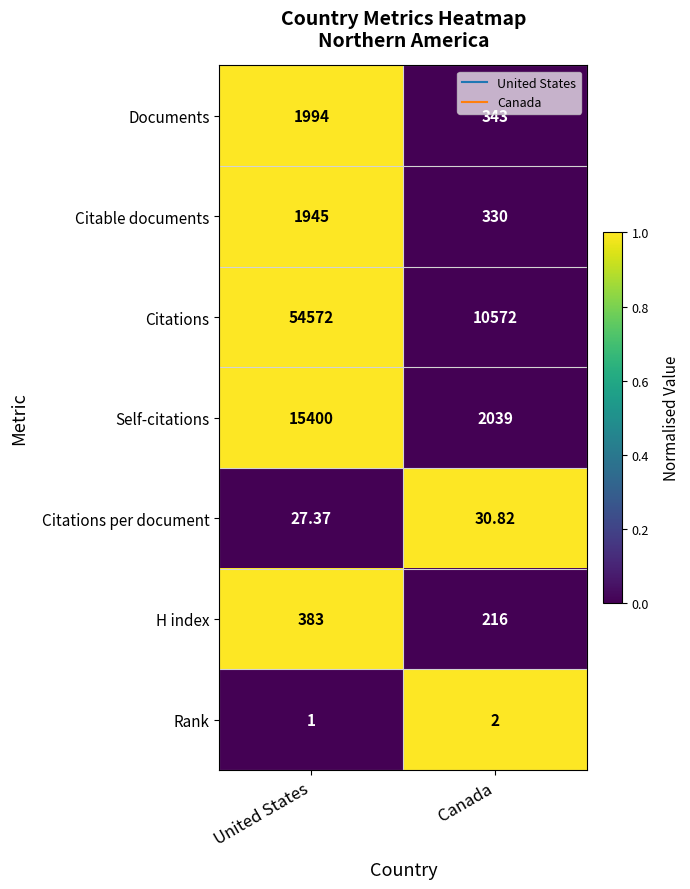

At which category does the chart reach its peak across all series?

United States